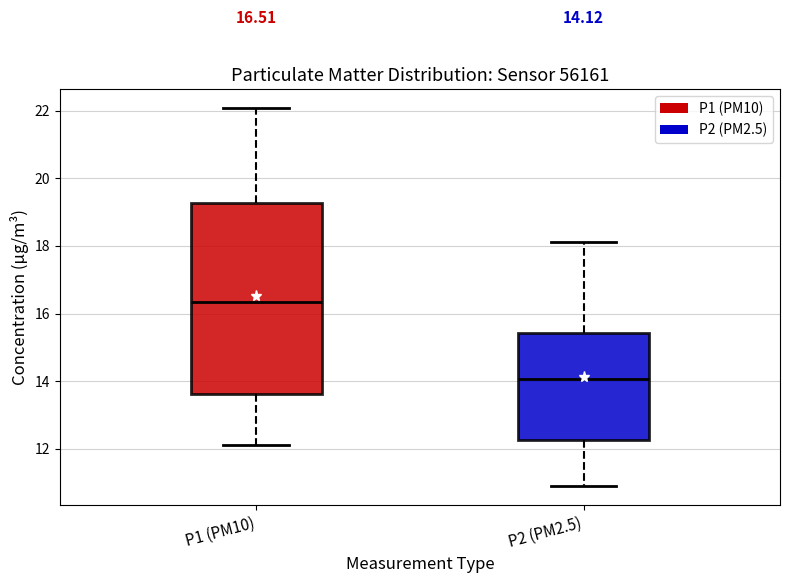

Comparing the boxes themselves (not the whiskers), which one is the tallest?

P1 (PM10)